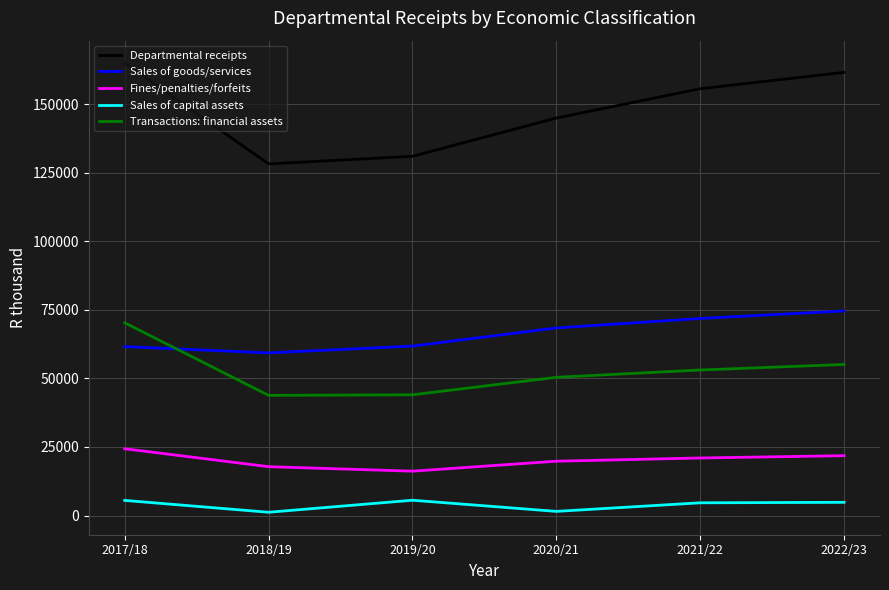

Between 2018/19 and 2022/23, which series saw the biggest shift?

Departmental receipts